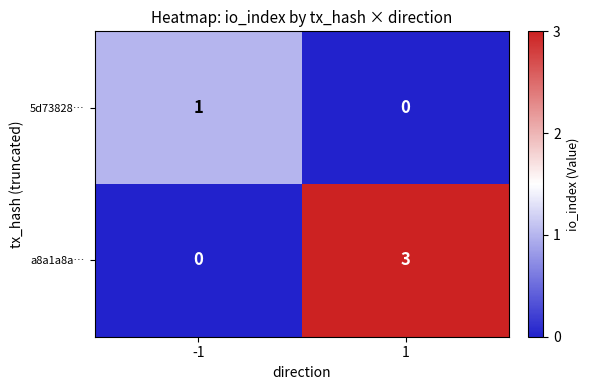

Reading left to right, transcribe all the data shown in this chart.

5d73828…: 1	0
a8a1a8a…: 0	3